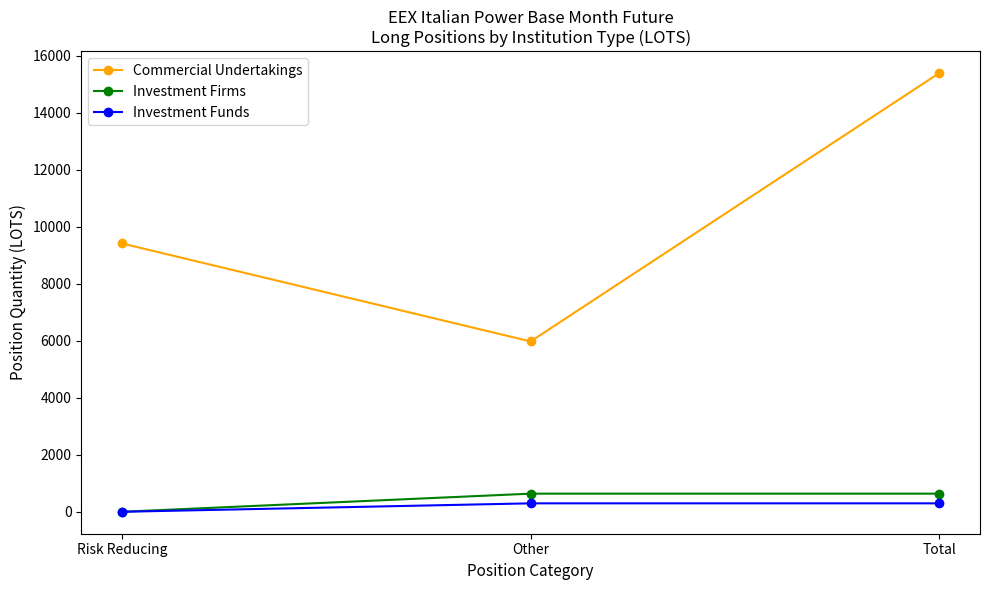

The Investment Funds series shows 0.0 at Risk Reducing. True or false?

True